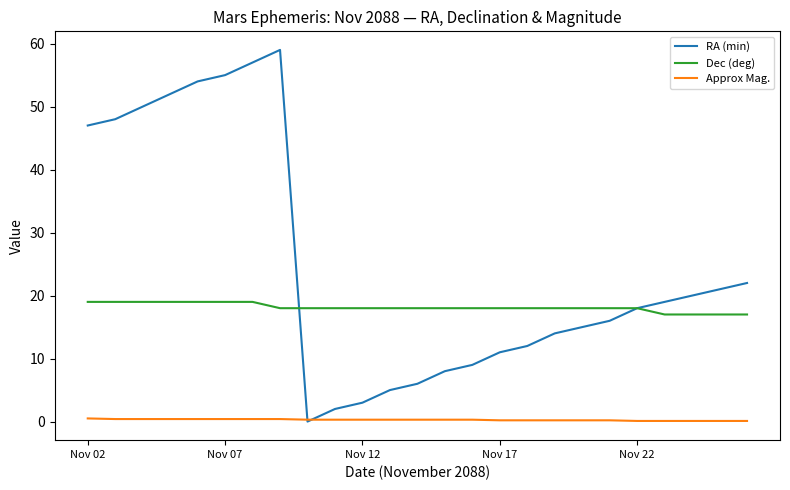

What is the maximum value shown in the chart?

59.0